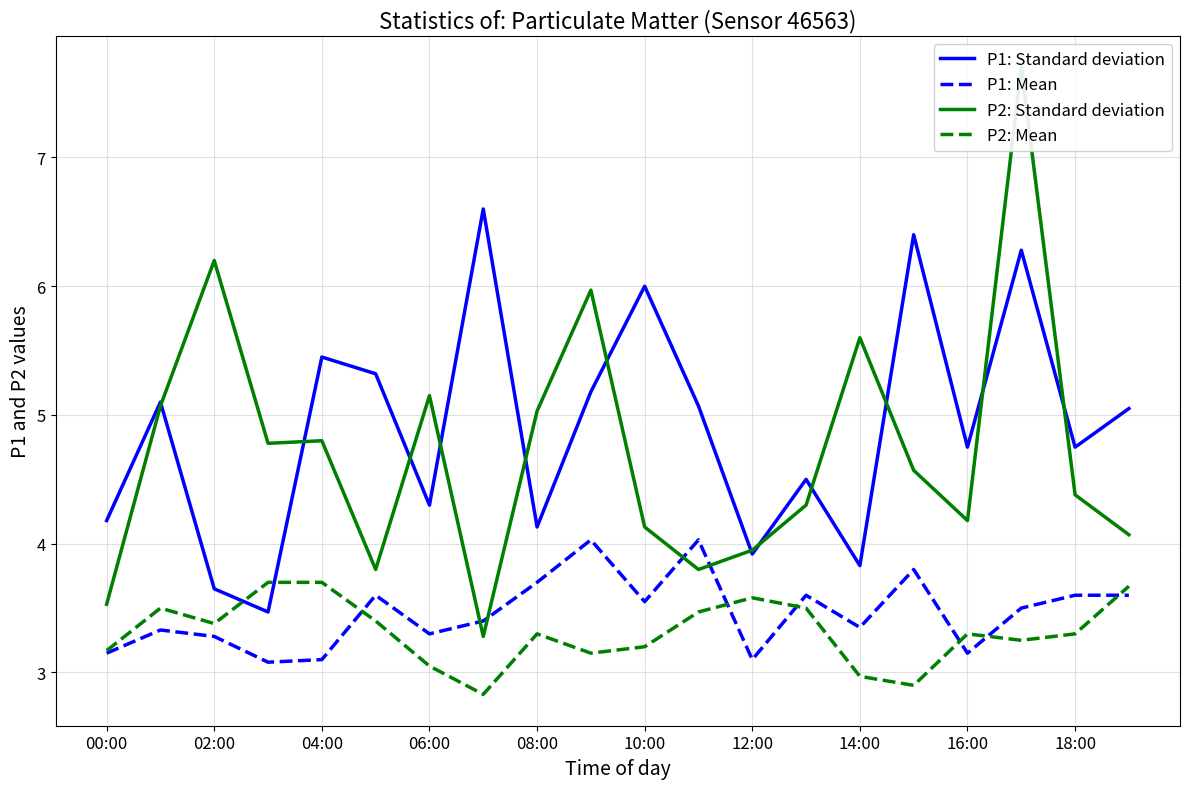

What is the maximum value for P1: Standard deviation?

6.6